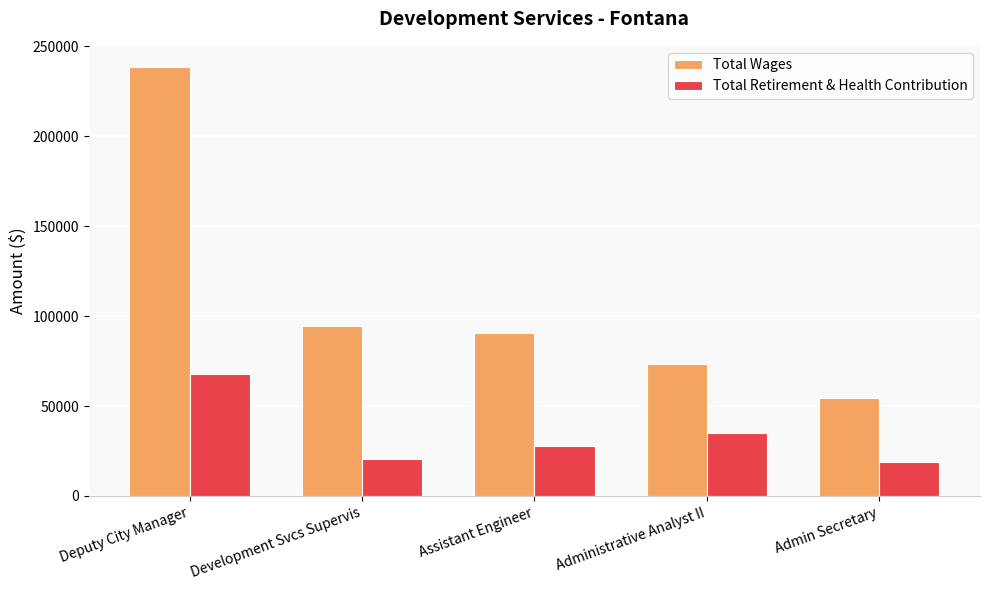

Which series has the largest range (max minus min)?

Total Wages